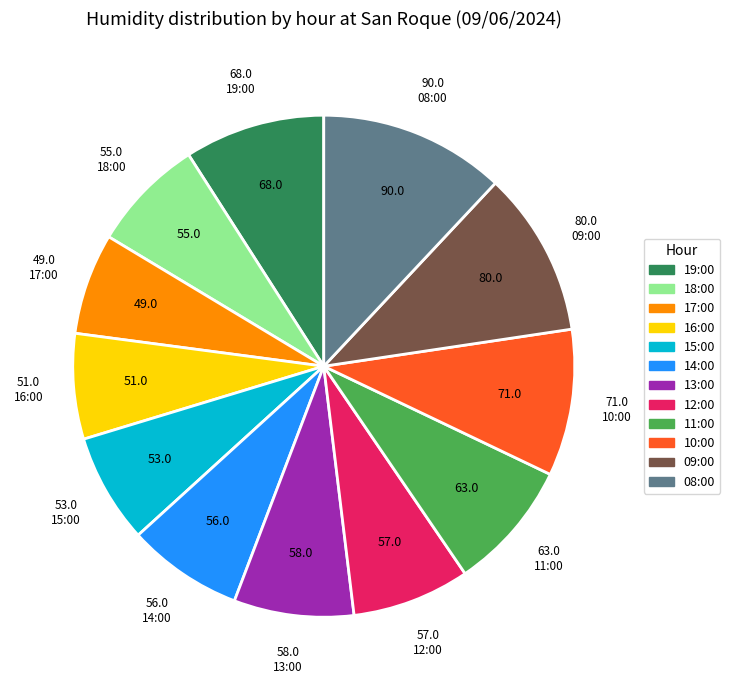

What is the ratio of the value at 16:00 to the value at 19:00?

0.8